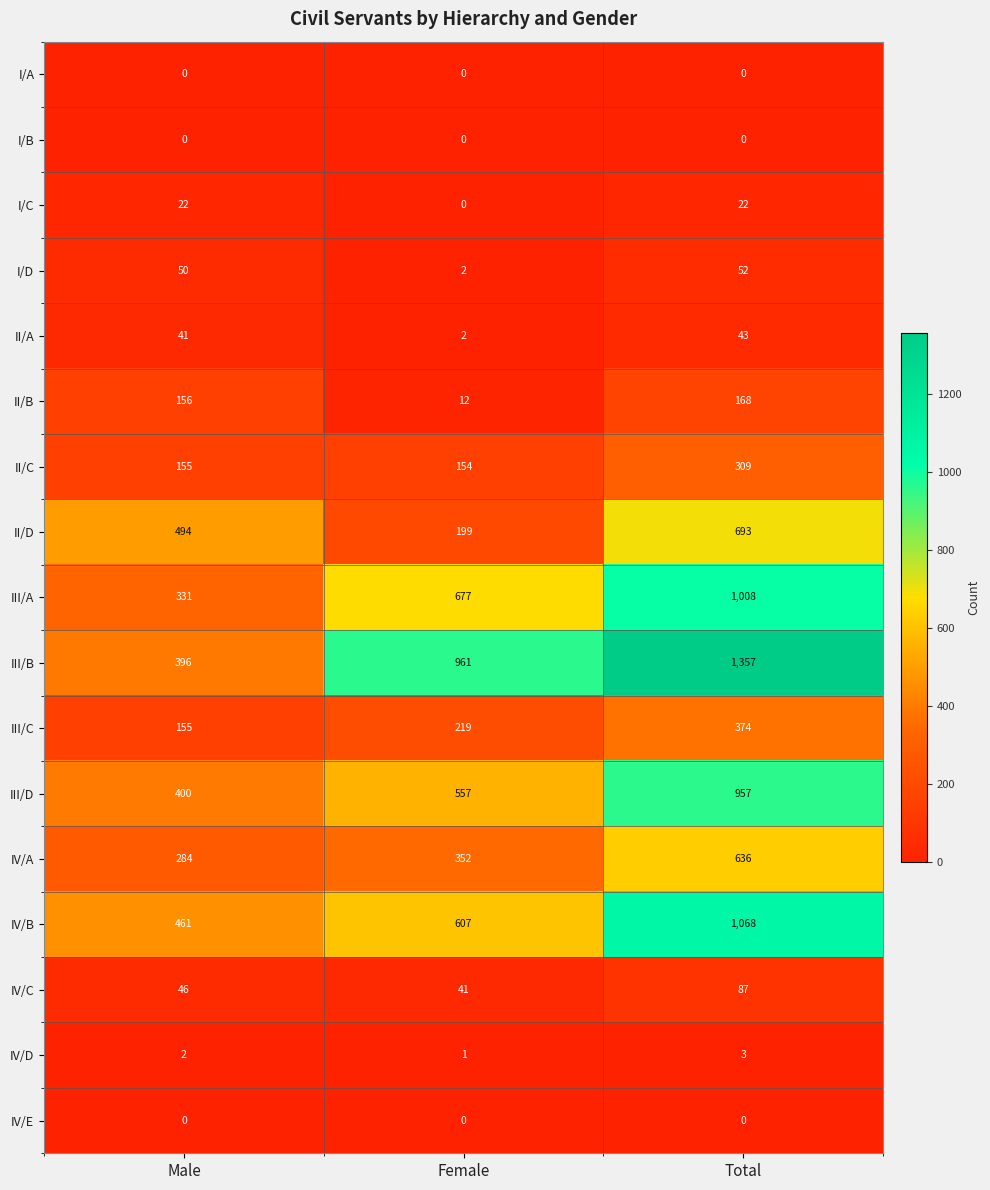

List the labels in order of II/C value, largest first.

Total, Male, Female